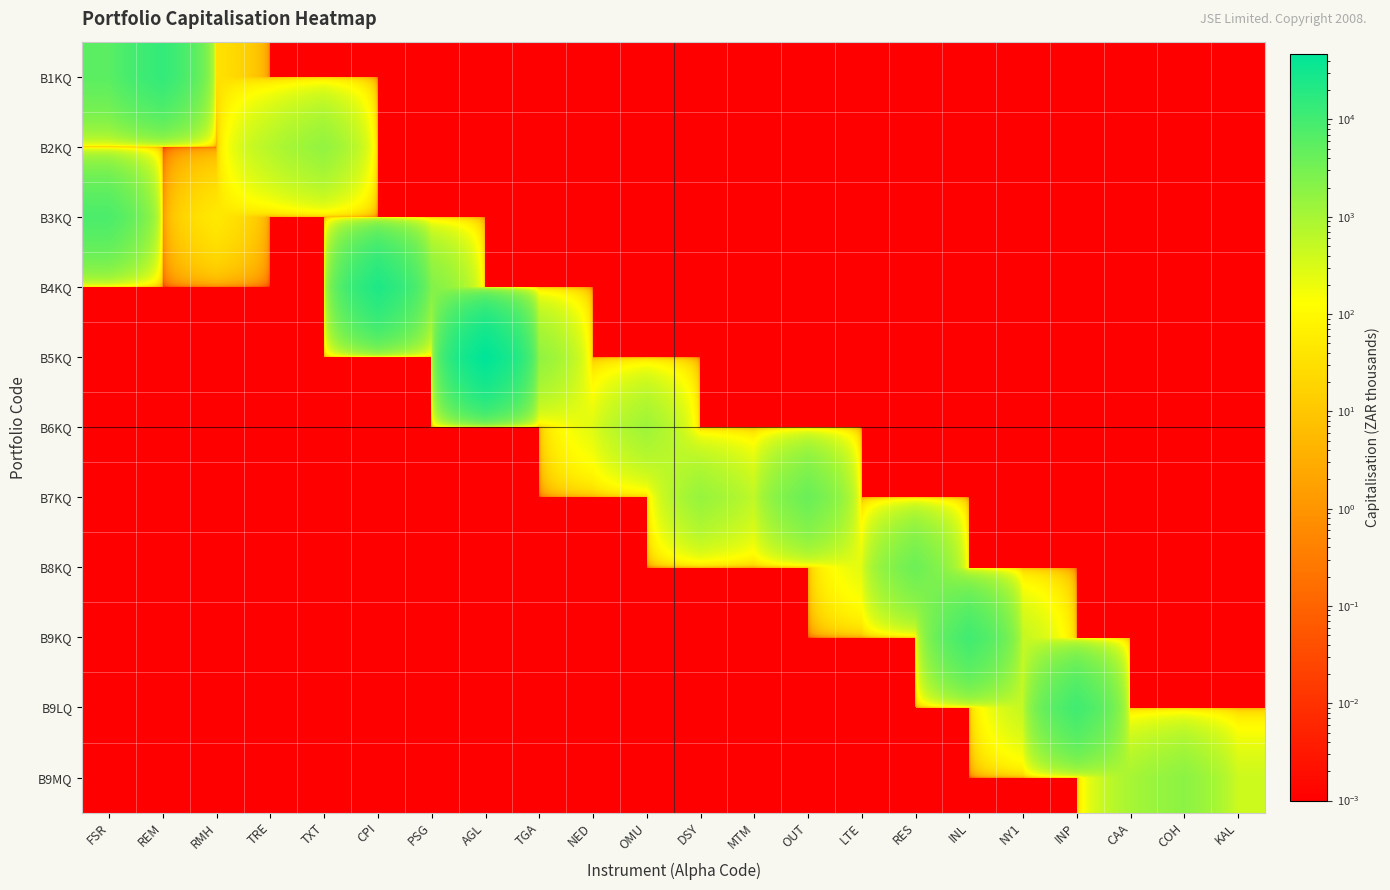

Which series has the largest range (max minus min)?

B5KQ